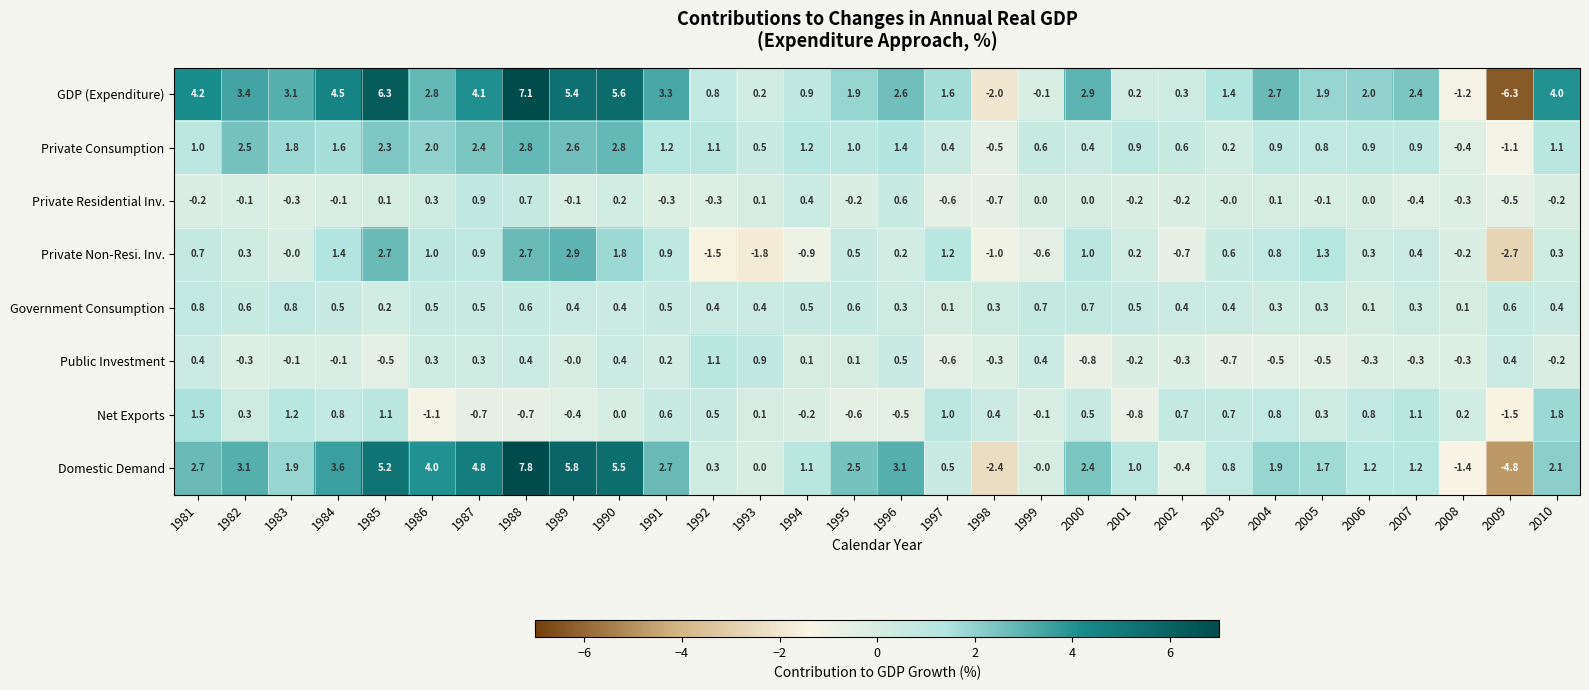

Rank the series by their maximum value, from highest to lowest.

Domestic Demand, GDP (Expenditure), Private Non-Resi. Inv., Private Consumption, Net Exports, Public Investment, Private Residential Inv., Government Consumption